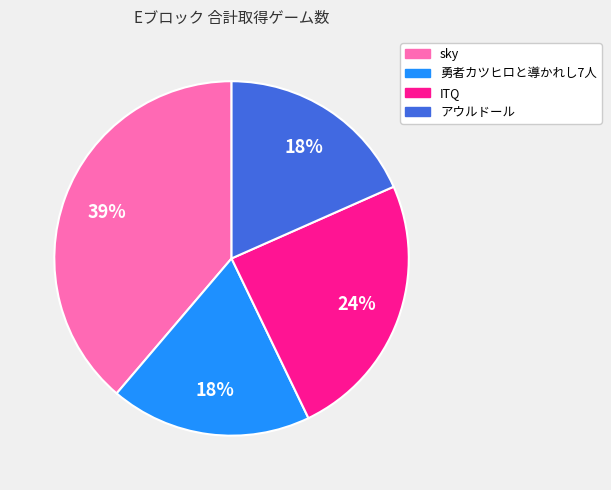

Do 勇者カツヒロと導かれし7人 and sky together represent more than half of the pie?

Yes